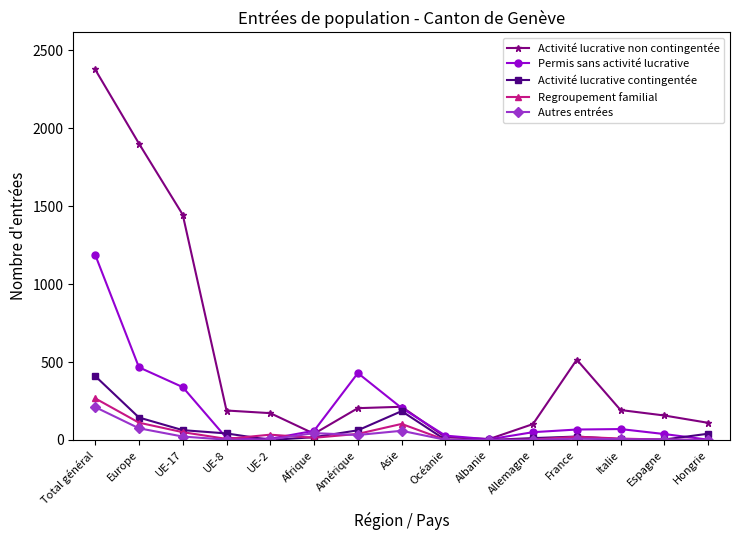

What is the label of the 11th point from the right?

UE-2